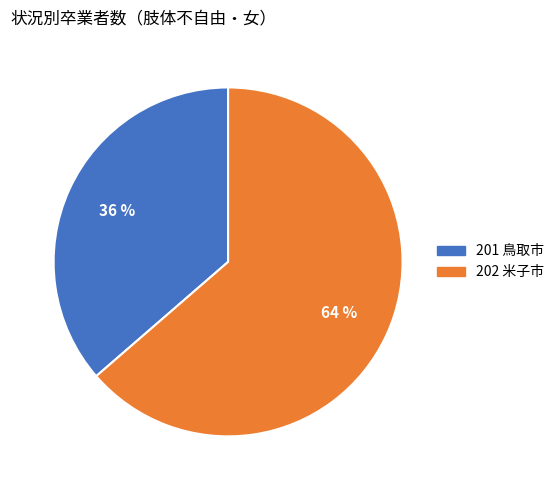

To the nearest percent, what portion does 202 米子市 represent?

64%